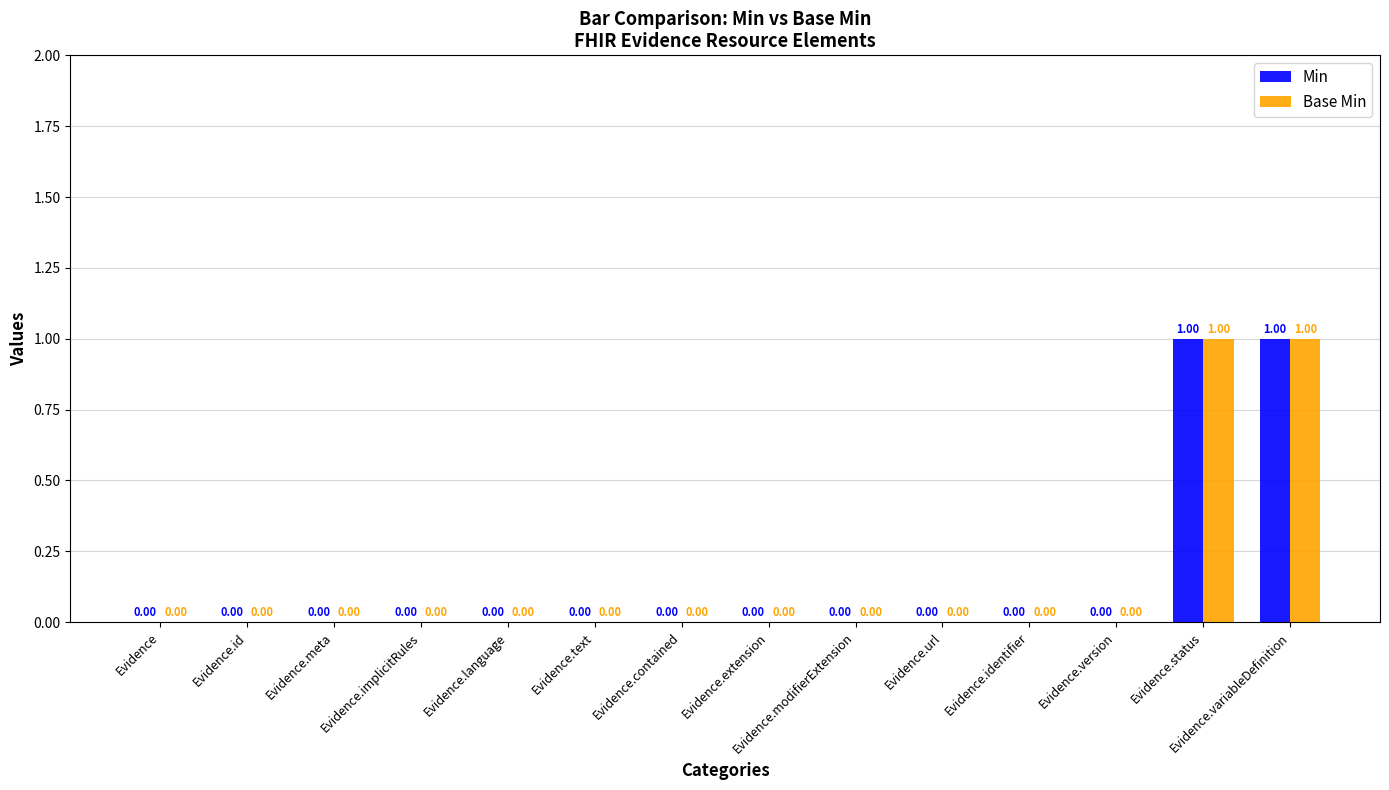

What is the sum of all Base Min values?

2